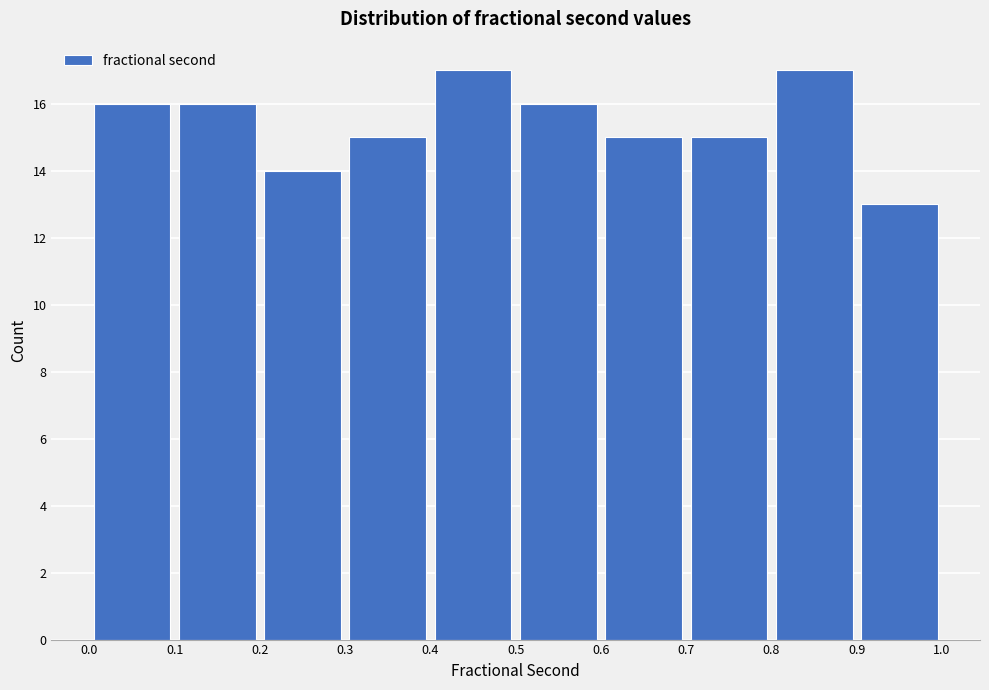

Reading left to right, list every bar in this chart as the range it spans on the x-axis followed by its height. The values are not printed on the chart, so give them approximately, as read against the axis.

0.0 to 0.1: 16
0.1 to 0.2: 16
0.2 to 0.3: 14
0.3 to 0.4: 15
0.4 to 0.5: 17
0.5 to 0.6: 16
0.6 to 0.7: 15
0.7 to 0.8: 15
0.8 to 0.9: 17
0.9 to 1.0: 13